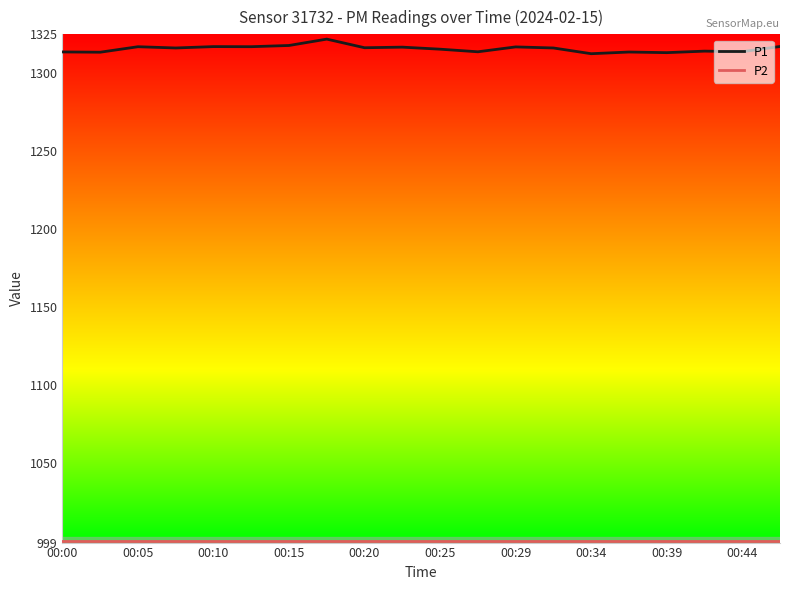

What is the minimum value shown in the chart?

999.9